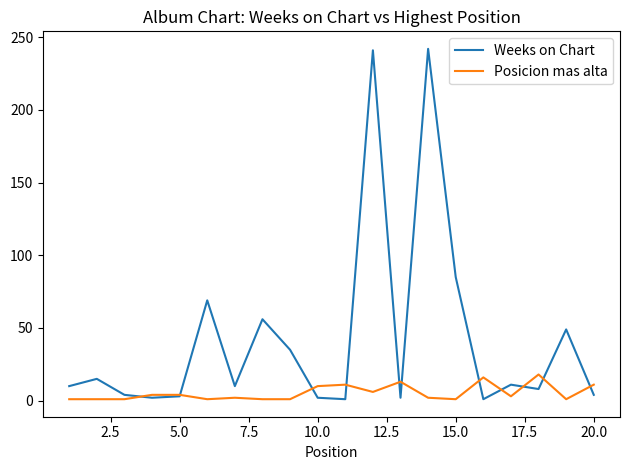

How many series are shown in this chart?

2